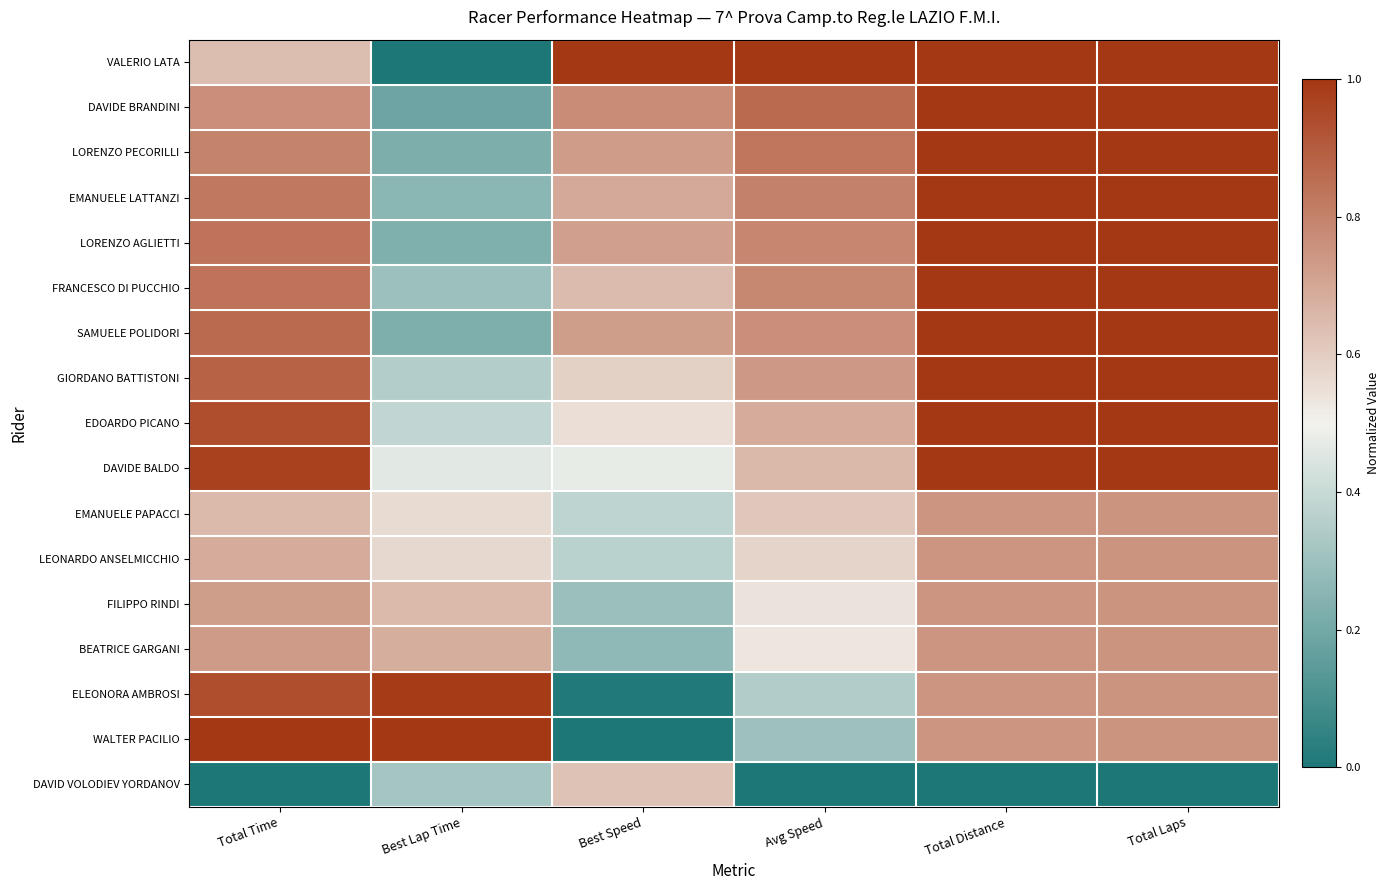

Reading left to right, transcribe all the data shown in this chart.

VALERIO LATA: Total Time=0.6	Best Lap Time=0.0	Best Speed=1.0	Avg Speed=1.0	Total Distance=1.0	Total Laps=1.0
DAVIDE BRANDINI: Total Time=0.8	Best Lap Time=0.2	Best Speed=0.8	Avg Speed=0.9	Total Distance=1.0	Total Laps=1.0
LORENZO PECORILLI: Total Time=0.8	Best Lap Time=0.2	Best Speed=0.7	Avg Speed=0.8	Total Distance=1.0	Total Laps=1.0
EMANUELE LATTANZI: Total Time=0.8	Best Lap Time=0.3	Best Speed=0.7	Avg Speed=0.8	Total Distance=1.0	Total Laps=1.0
LORENZO AGLIETTI: Total Time=0.8	Best Lap Time=0.2	Best Speed=0.7	Avg Speed=0.8	Total Distance=1.0	Total Laps=1.0
FRANCESCO DI PUCCHIO: Total Time=0.8	Best Lap Time=0.3	Best Speed=0.6	Avg Speed=0.8	Total Distance=1.0	Total Laps=1.0
SAMUELE POLIDORI: Total Time=0.9	Best Lap Time=0.2	Best Speed=0.7	Avg Speed=0.8	Total Distance=1.0	Total Laps=1.0
GIORDANO BATTISTONI: Total Time=0.9	Best Lap Time=0.4	Best Speed=0.6	Avg Speed=0.7	Total Distance=1.0	Total Laps=1.0
EDOARDO PICANO: Total Time=0.9	Best Lap Time=0.4	Best Speed=0.6	Avg Speed=0.7	Total Distance=1.0	Total Laps=1.0
DAVIDE BALDO: Total Time=1.0	Best Lap Time=0.5	Best Speed=0.5	Avg Speed=0.7	Total Distance=1.0	Total Laps=1.0
EMANUELE PAPACCI: Total Time=0.7	Best Lap Time=0.6	Best Speed=0.4	Avg Speed=0.6	Total Distance=0.7	Total Laps=0.8
LEONARDO ANSELMICCHIO: Total Time=0.7	Best Lap Time=0.6	Best Speed=0.4	Avg Speed=0.6	Total Distance=0.7	Total Laps=0.8
FILIPPO RINDI: Total Time=0.7	Best Lap Time=0.7	Best Speed=0.3	Avg Speed=0.5	Total Distance=0.7	Total Laps=0.8
BEATRICE GARGANI: Total Time=0.7	Best Lap Time=0.7	Best Speed=0.3	Avg Speed=0.5	Total Distance=0.7	Total Laps=0.8
ELEONORA AMBROSI: Total Time=0.9	Best Lap Time=1.0	Best Speed=0.0	Avg Speed=0.4	Total Distance=0.7	Total Laps=0.8
WALTER PACILIO: Total Time=1.0	Best Lap Time=1.0	Best Speed=0.0	Avg Speed=0.3	Total Distance=0.7	Total Laps=0.8
DAVID VOLODIEV YORDANOV: Total Time=0.0	Best Lap Time=0.3	Best Speed=0.6	Avg Speed=0.0	Total Distance=0.0	Total Laps=0.0